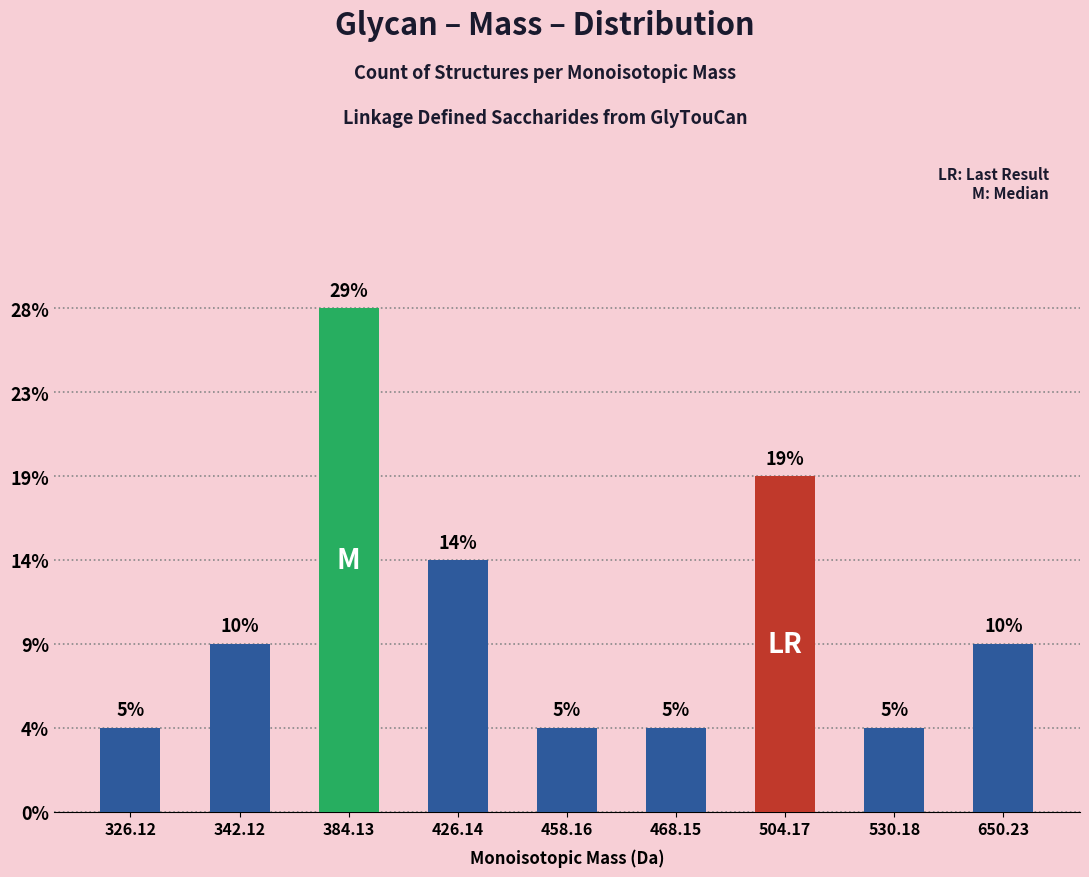

True or false: the data shows 1 at 530.18.

False